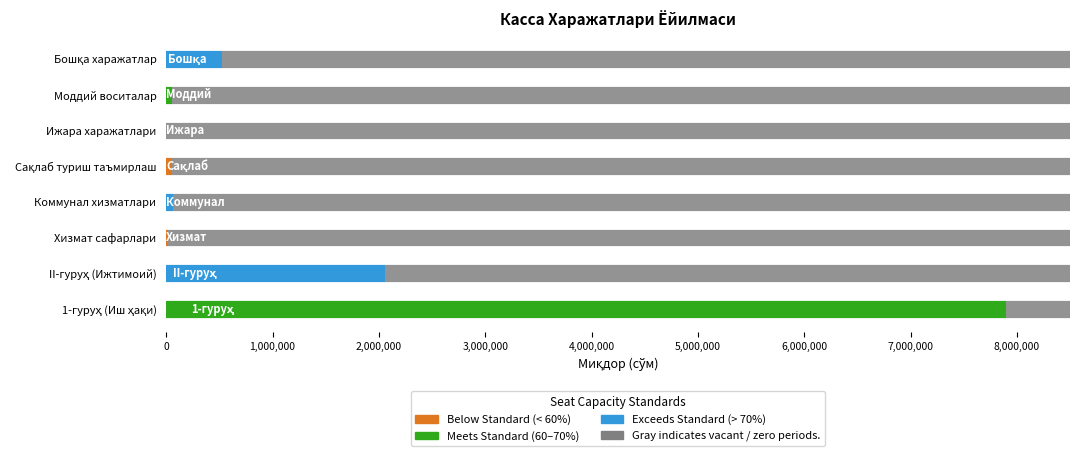

What is the sum of all Meets Standard values?

7957301.5